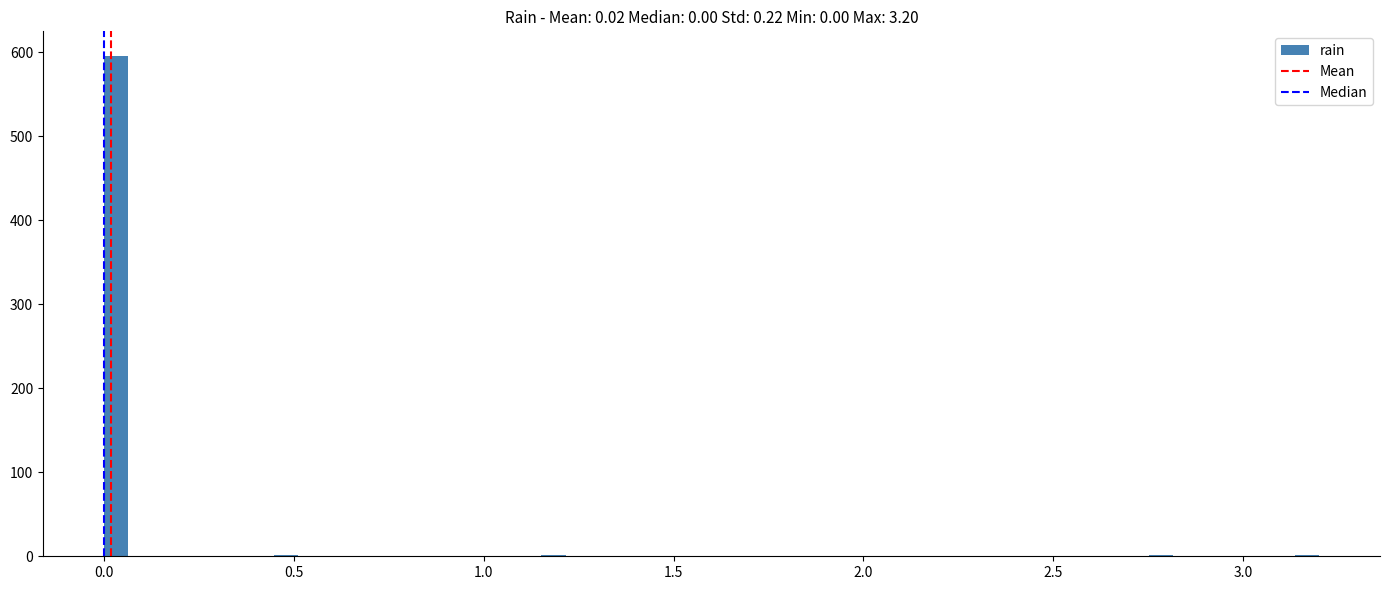

Read against the x-axis, roughly where is the centre of the tallest bar?

0.05